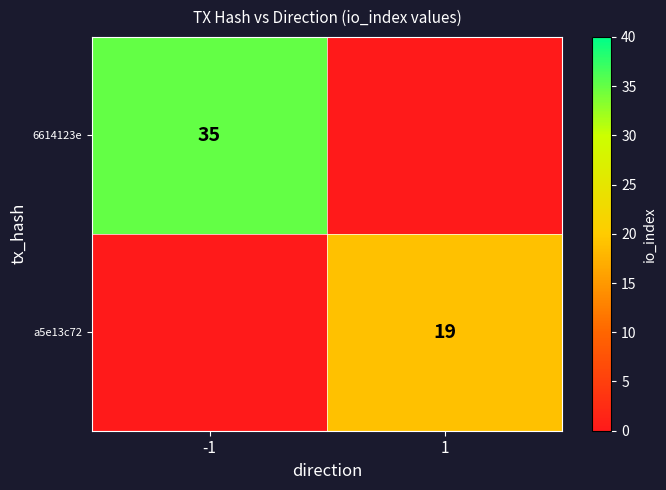

True or false: 6614123e has a value of 15 at -1.

False